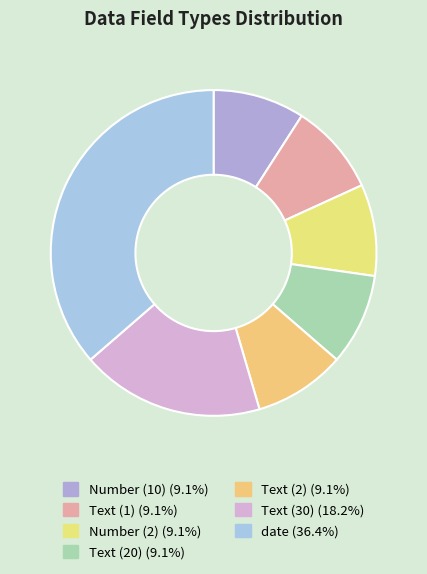

Which category has the smallest portion of the pie?

Number (10)